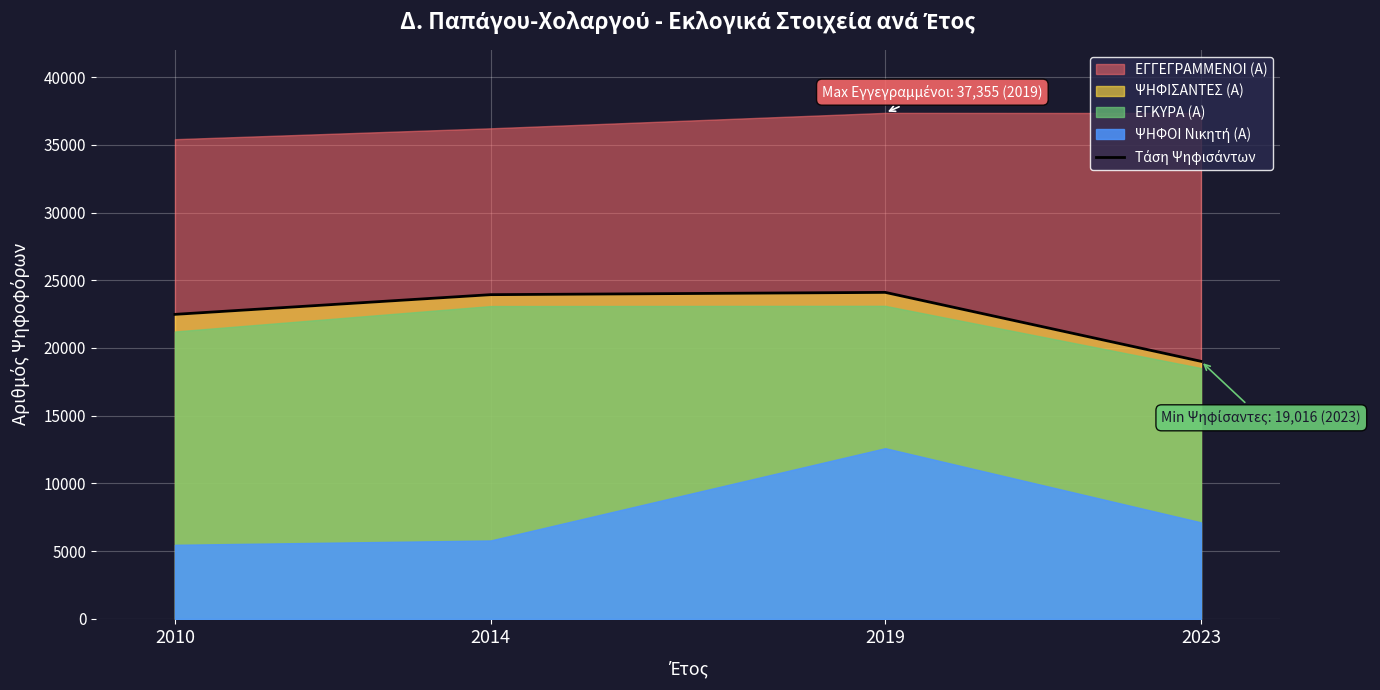

What is the minimum value shown in the chart?

19016